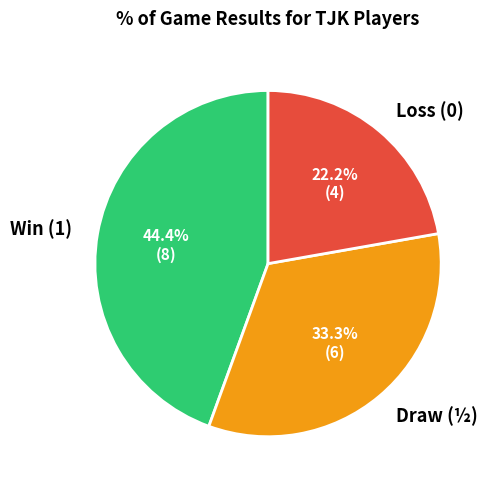

Rank the categories by value from lowest to highest.

Loss (0), Draw (½), Win (1)